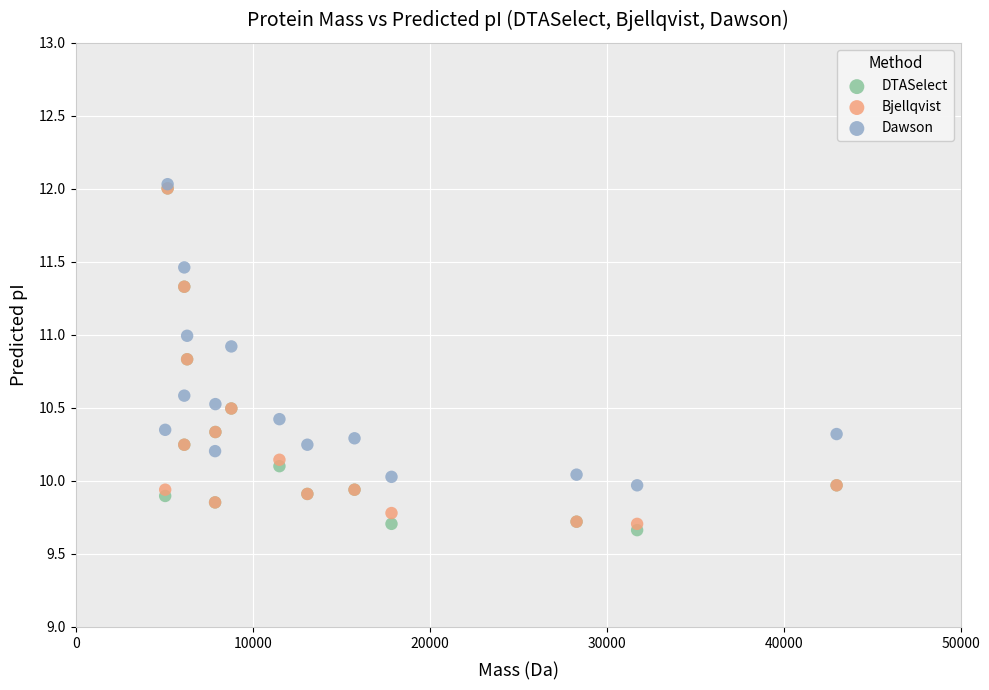

Which series contains the lowest Y value?

DTASelect